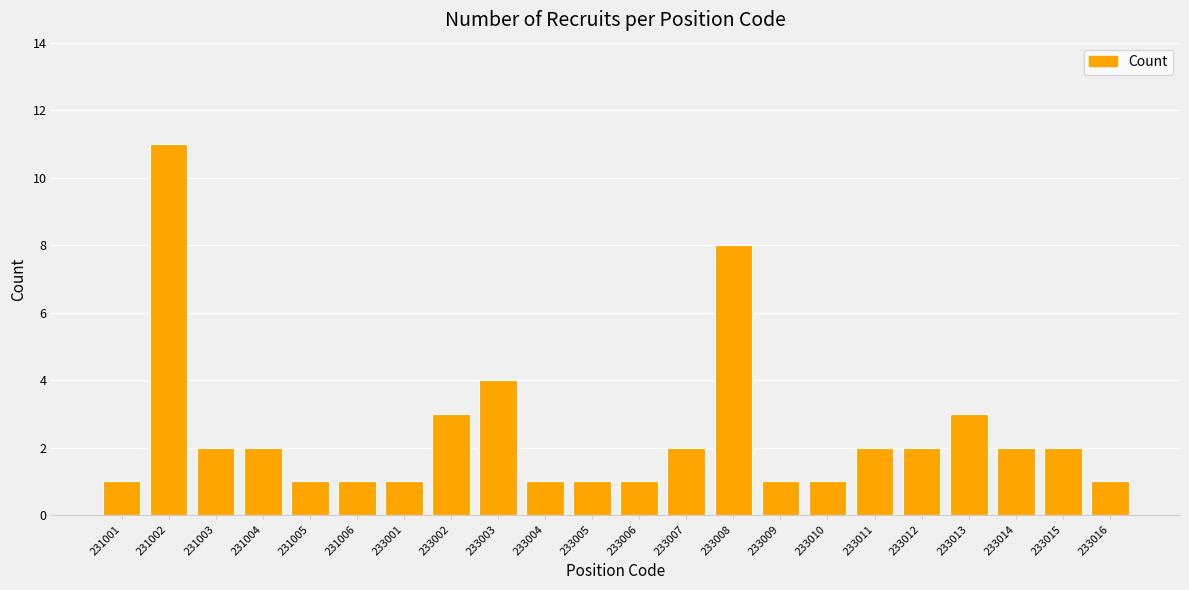

Where does the data first go above 2?

231002